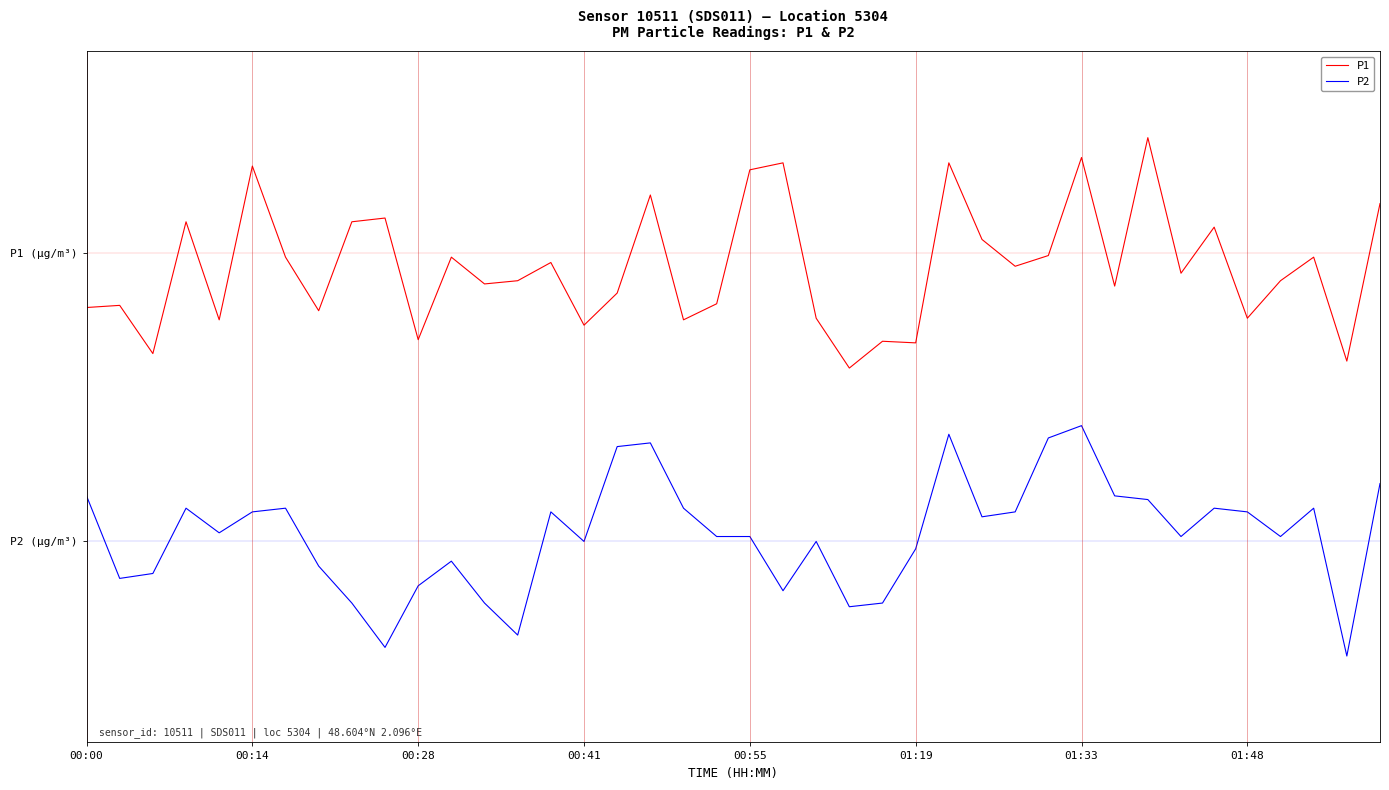

Does the chart have visible grid lines?

No